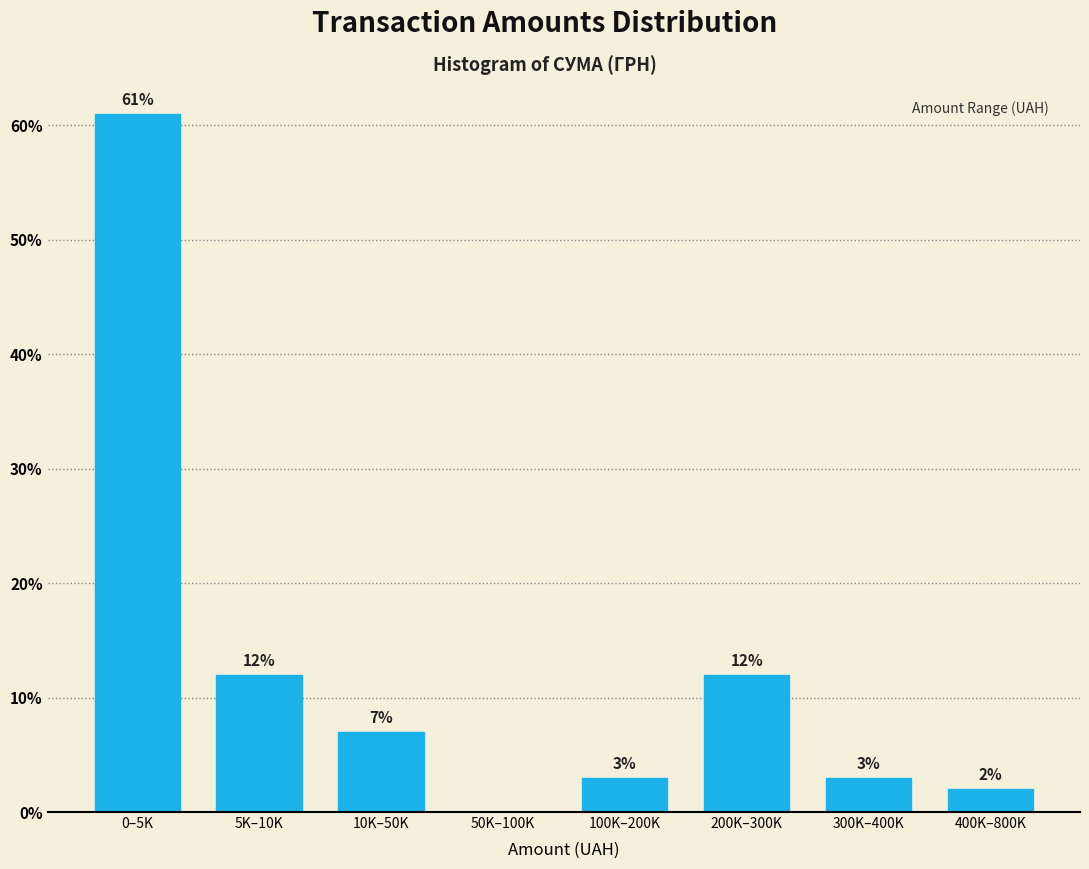

Reading left to right, what are all the values shown in this chart?

0–5K=61.0	5K–10K=12.0	10K–50K=7.0	50K–100K=0.0	100K–200K=3.0	200K–300K=12.0	300K–400K=3.0	400K–800K=2.0